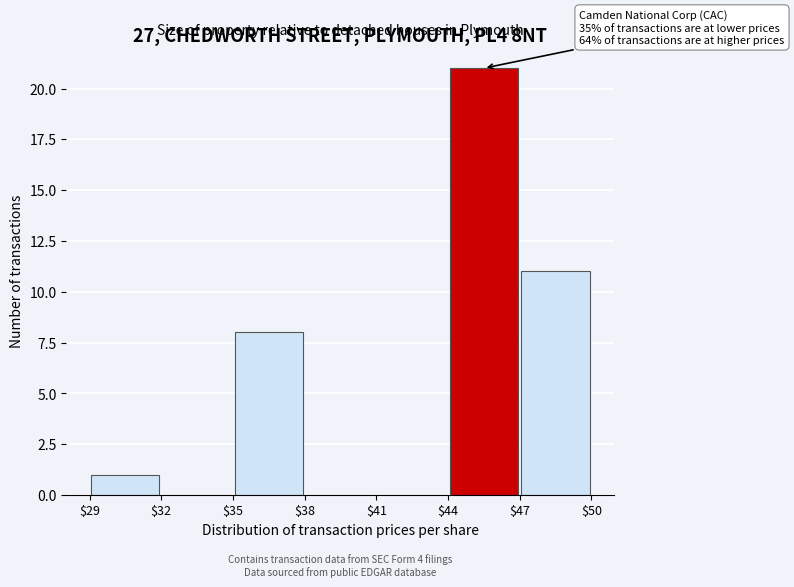

Which range on the x-axis has the tallest bar?

$44 to $47